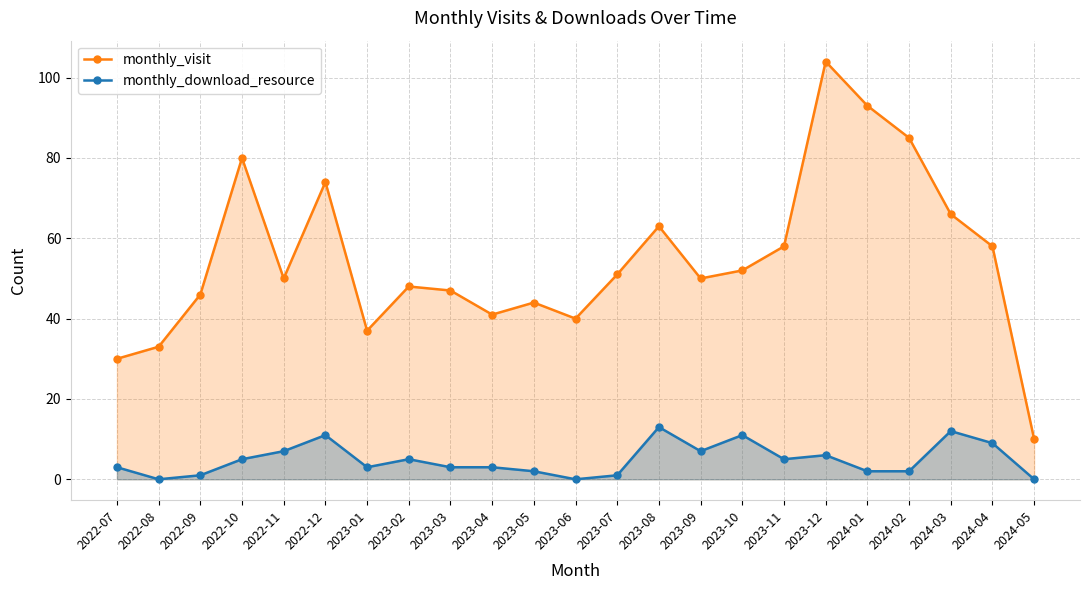

Which series has the largest total across all categories?

monthly_visit